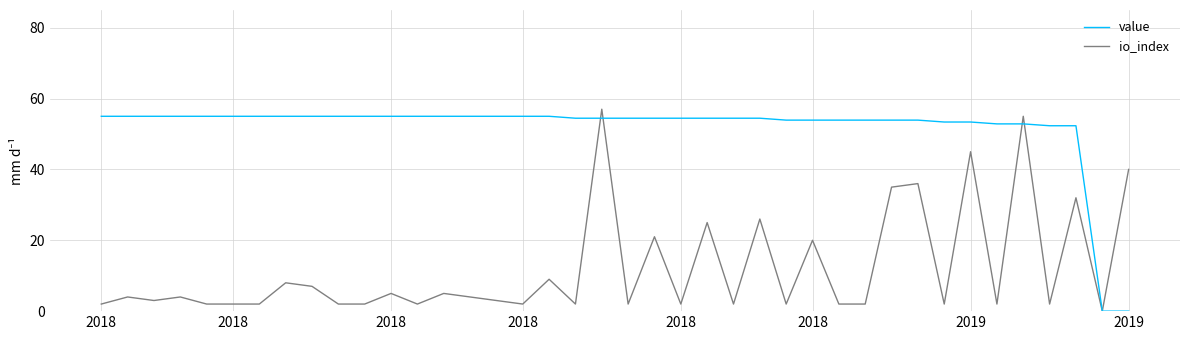

What is the highest value of the value series?

55.0